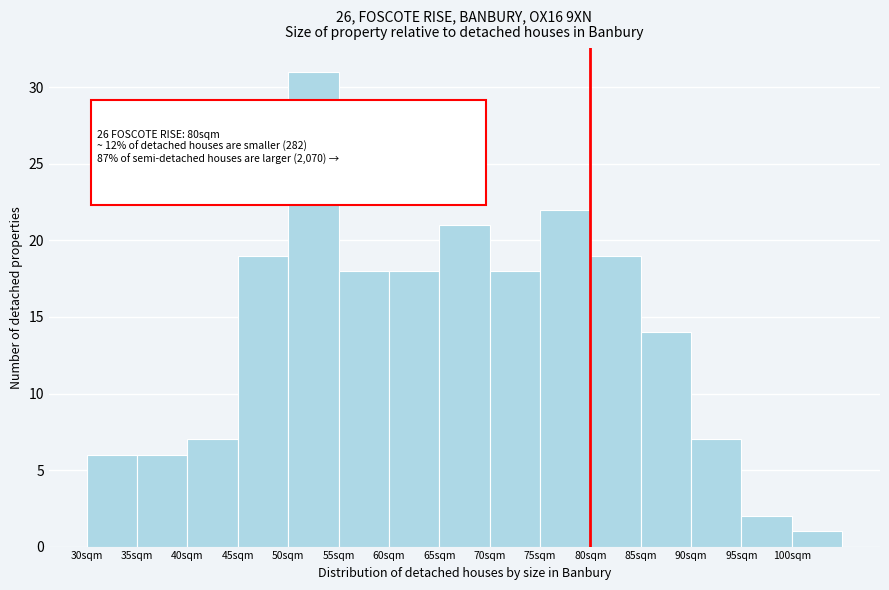

Reading left to right, transcribe all the data shown in this chart.

30sqm=6	35sqm=6	40sqm=7	45sqm=19	50sqm=31	55sqm=18	60sqm=18	65sqm=21	70sqm=18	75sqm=22	80sqm=19	85sqm=14	90sqm=7	95sqm=2	100sqm=1